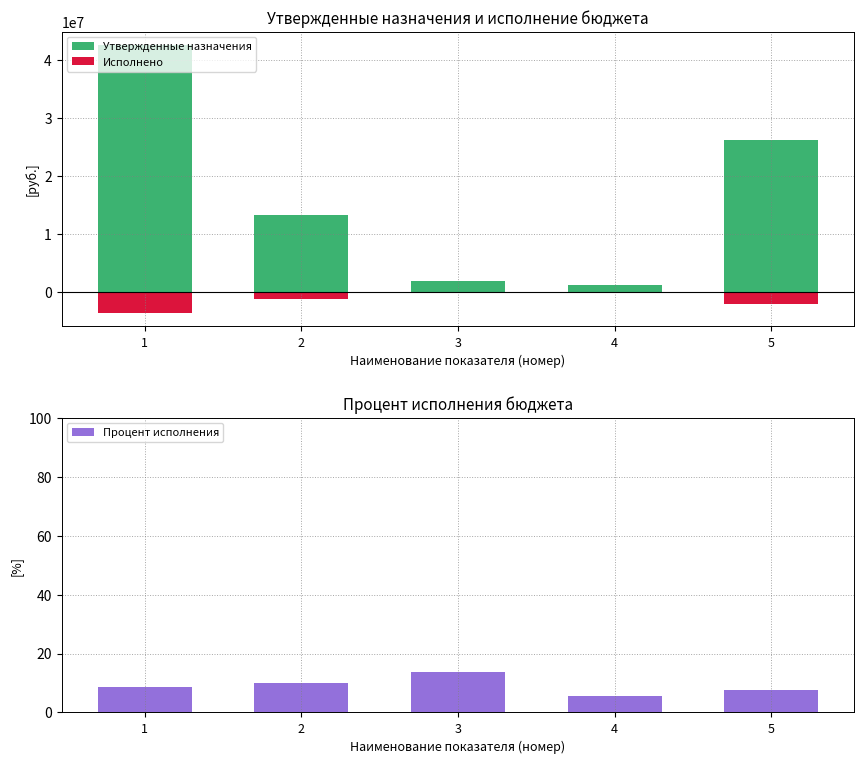

What is the highest value of the Процент исполнения series?

13.6